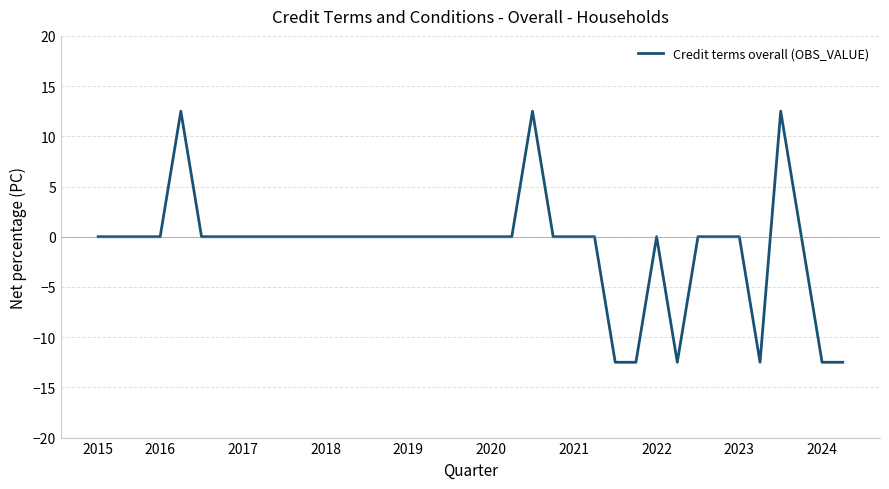

What is the difference between the maximum and minimum values?

25.0